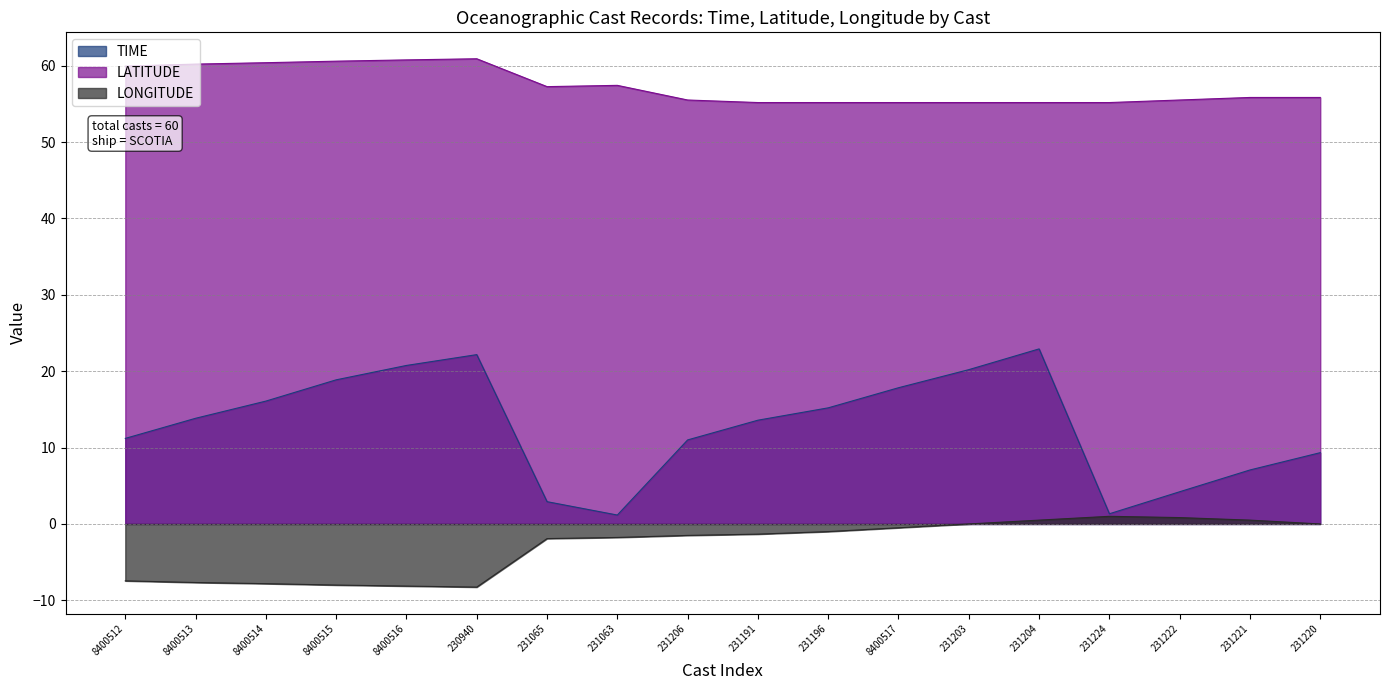

List the series in order of their overall mean, lowest first.

LONGITUDE, TIME, LATITUDE